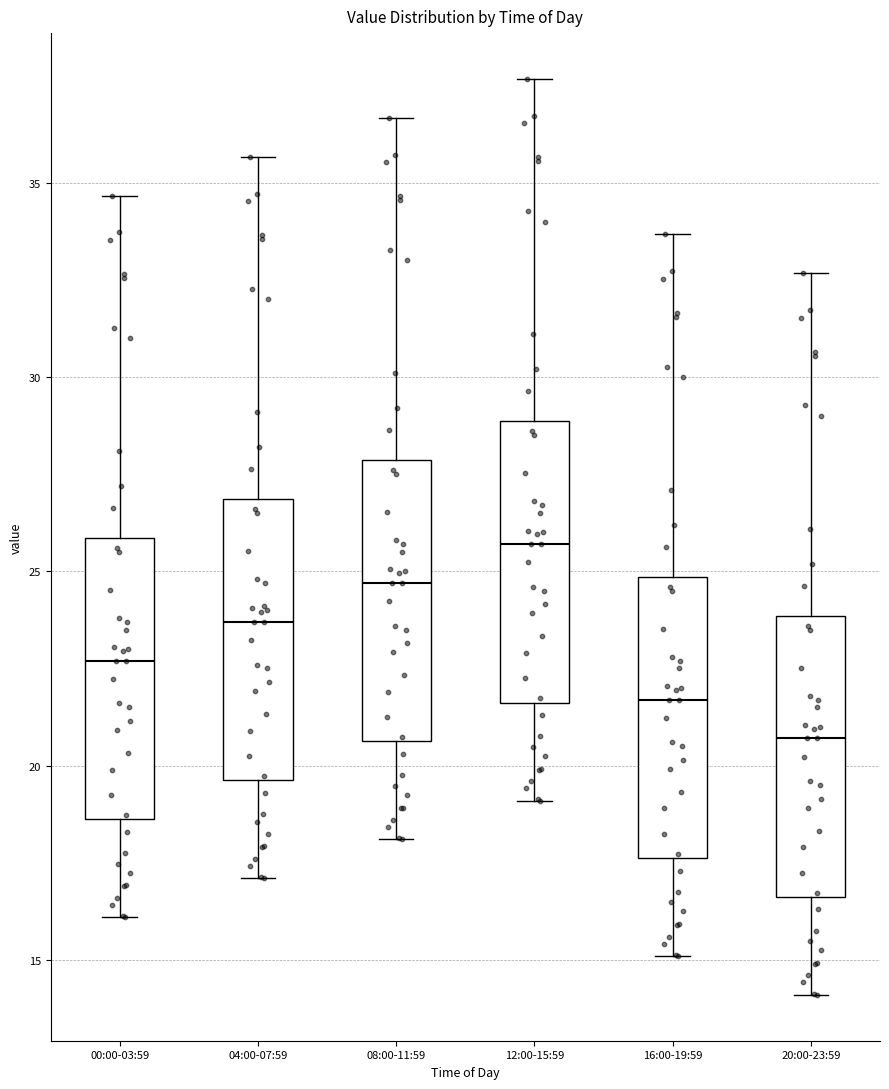

Reading left to right, transcribe this box plot: for each box, give where its median line is, the range the box spans, and where its two whiskers end, as read against the y-axis. The values are not printed on the chart, so give them approximately, as read against the axis.

00:00-03:59: median 22.5, box 18.5 to 26.0, whiskers 16.0 to 34.5
04:00-07:59: median 23.5, box 19.5 to 27.0, whiskers 17.0 to 35.5
08:00-11:59: median 24.5, box 20.5 to 28.0, whiskers 18.0 to 36.5
12:00-15:59: median 25.5, box 21.5 to 29.0, whiskers 19.0 to 37.5
16:00-19:59: median 21.5, box 17.5 to 25.0, whiskers 15.0 to 33.5
20:00-23:59: median 20.5, box 16.5 to 24.0, whiskers 14.0 to 32.5